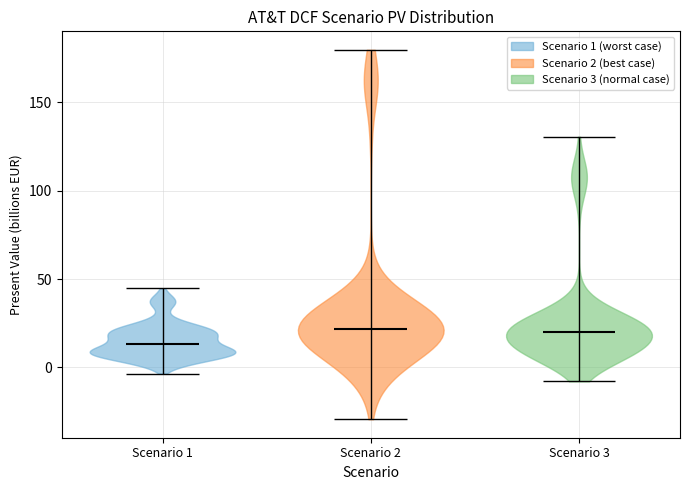

What is the highest point the violin for Scenario 1 reaches on the y-axis? The values are not printed on the chart, so give them approximately, as read against the axis.

45